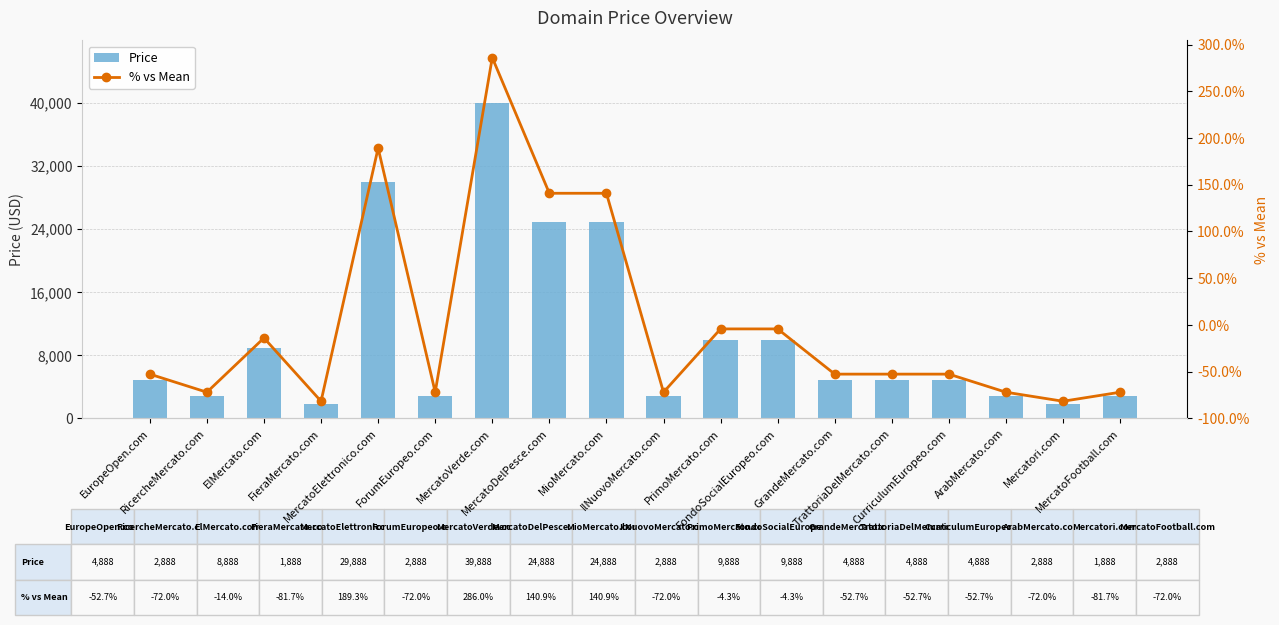

Read the Price value at GrandeMercato.com.

4888